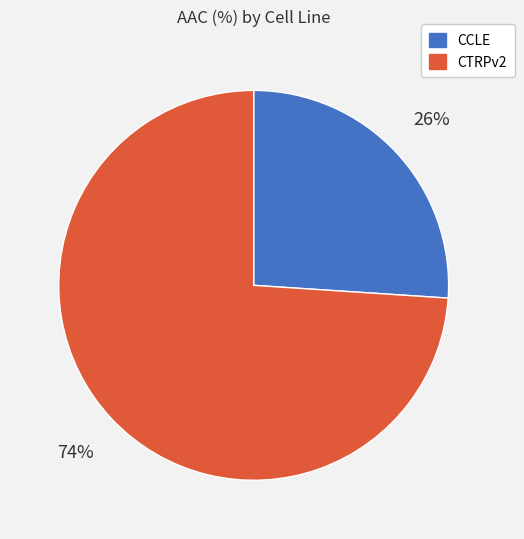

Do CCLE and CTRPv2 together represent more than half of the pie?

Yes